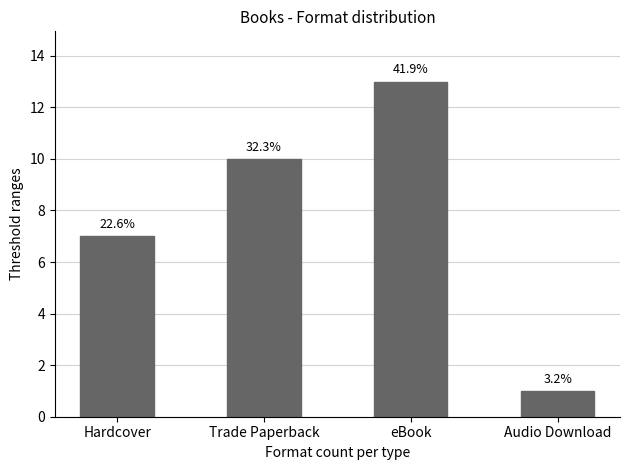

How many bars are there in total?

4